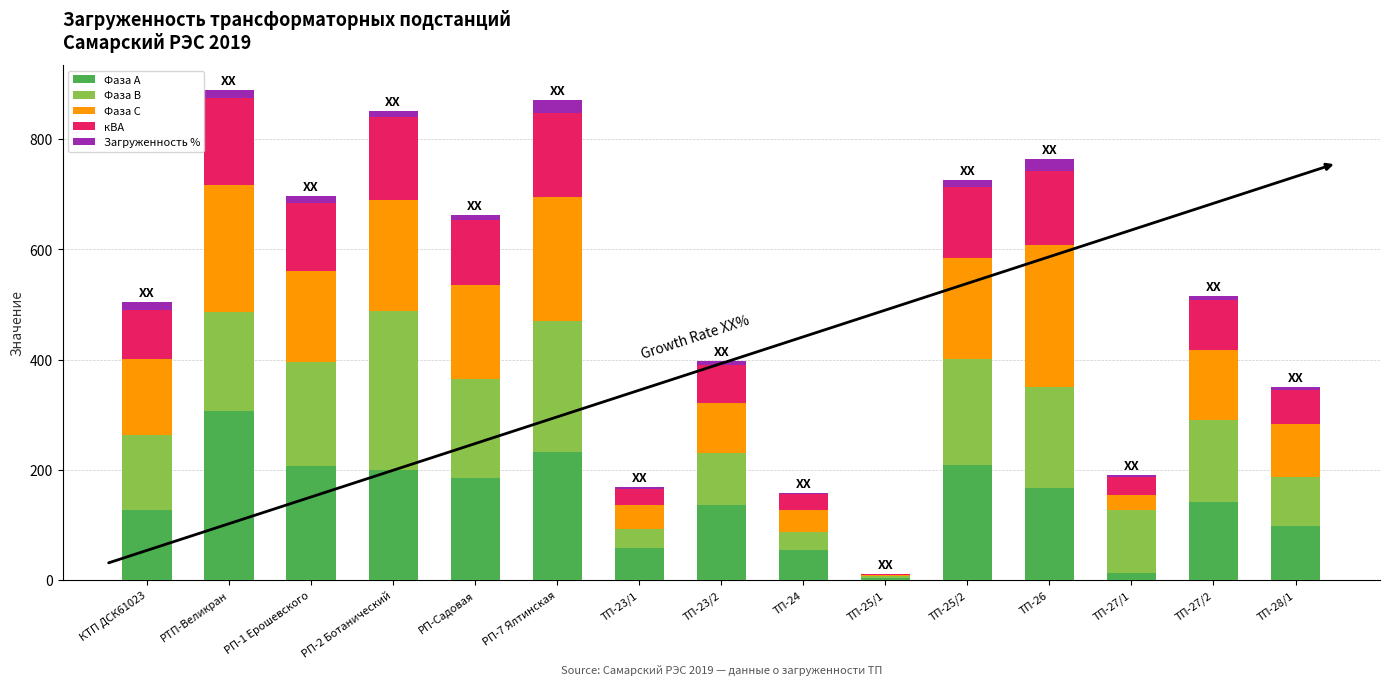

Which category has the highest value in the Фаза А series?

РТП-Великран